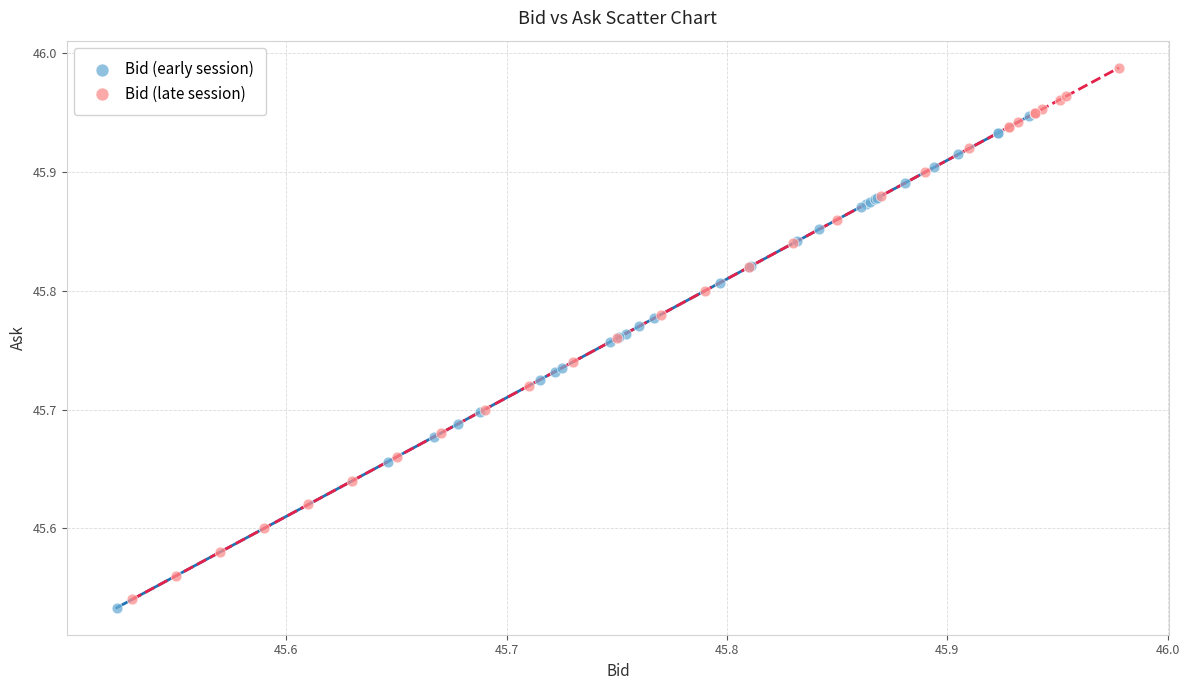

Which series reaches the maximum Y coordinate?

Bid (late session)